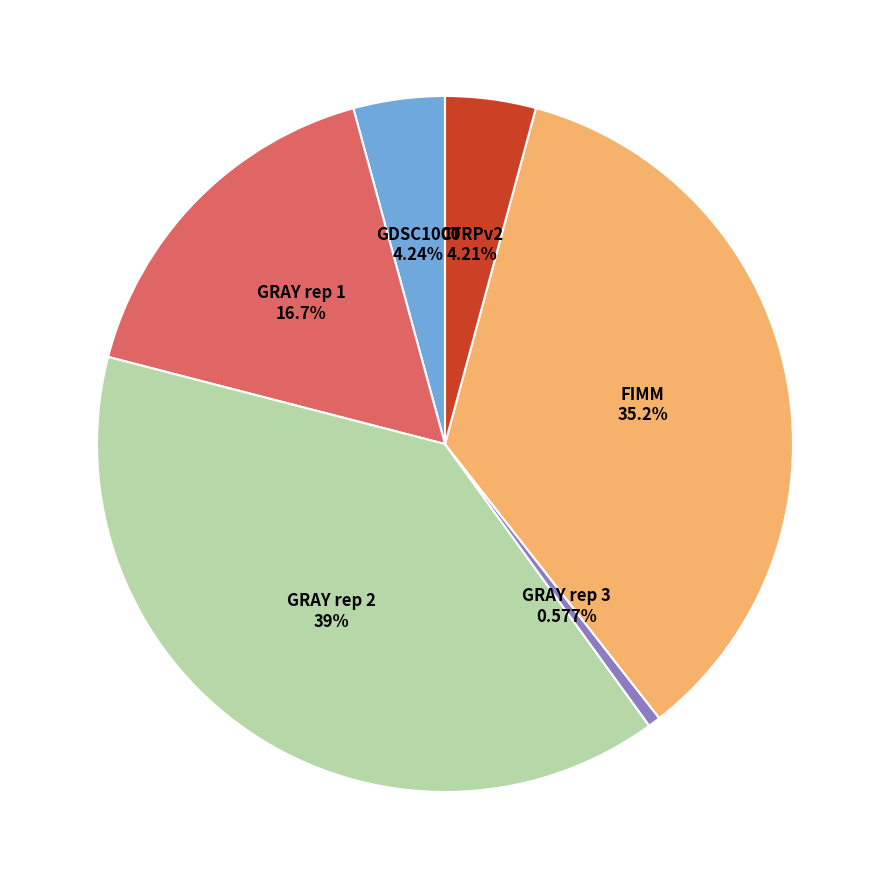

Is there a majority slice in this chart?

No